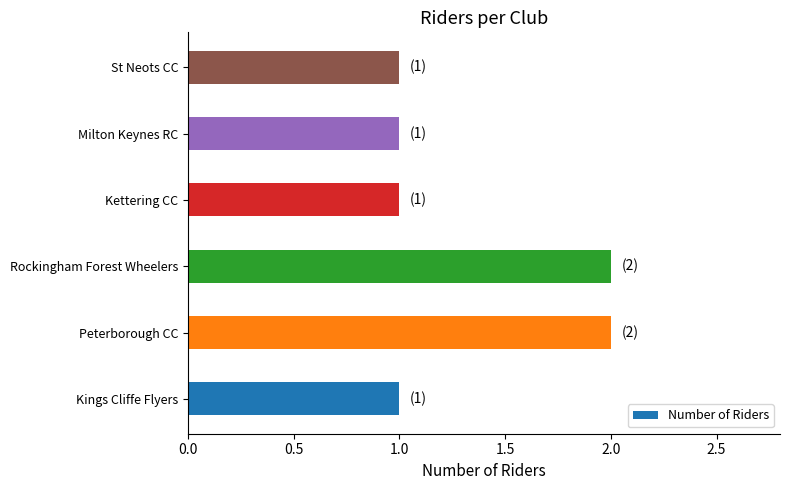

Are the bars grouped side by side (vs. stacked)?

No